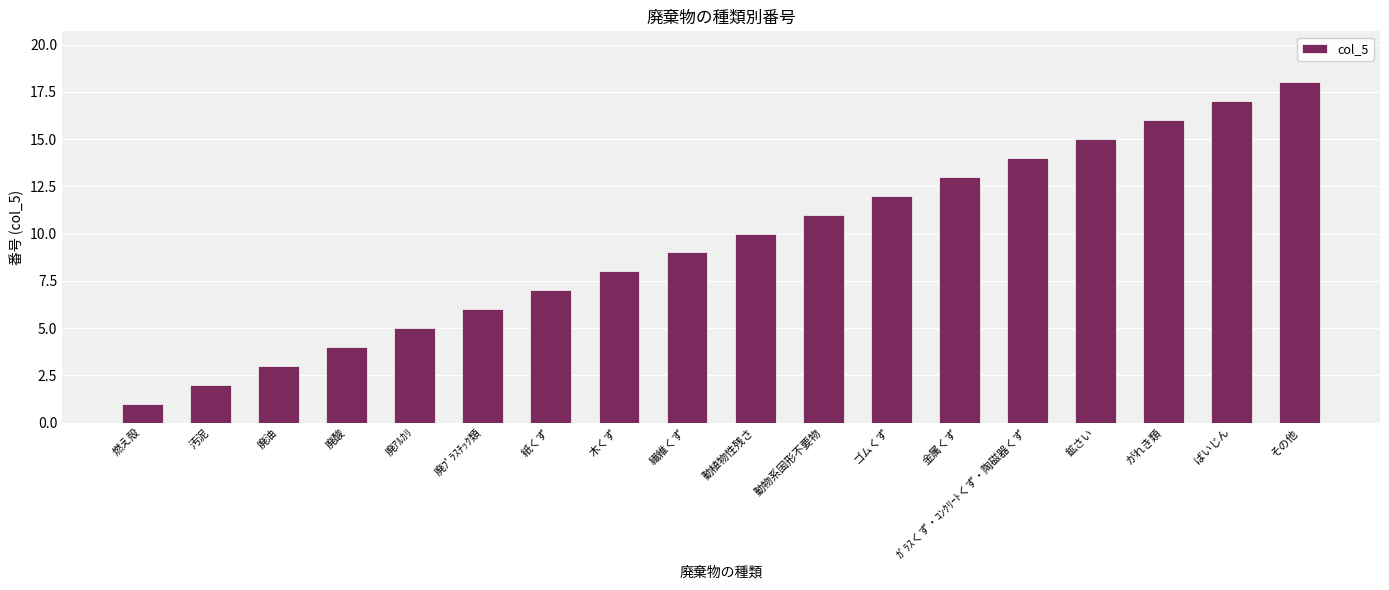

Rank the categories by value from highest to lowest.

その他, ばいじん, がれき類, 鉱さい, ｶﾞﾗｽくず・ｺﾝｸﾘｰﾄくず・陶磁器くず, 金属くず, ゴムくず, 動物系固形不要物, 動植物性残さ, 繊維くず, 木くず, 紙くず, 廃ﾌﾟﾗｽﾁｯｸ類, 廃ｱﾙｶﾘ, 廃酸, 廃油, 汚泥, 燃え殻